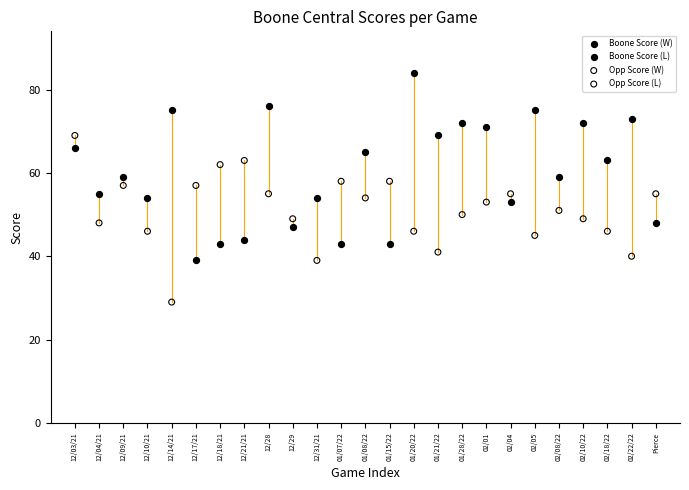

Which series reaches the minimum Y coordinate?

Opp Score (W)